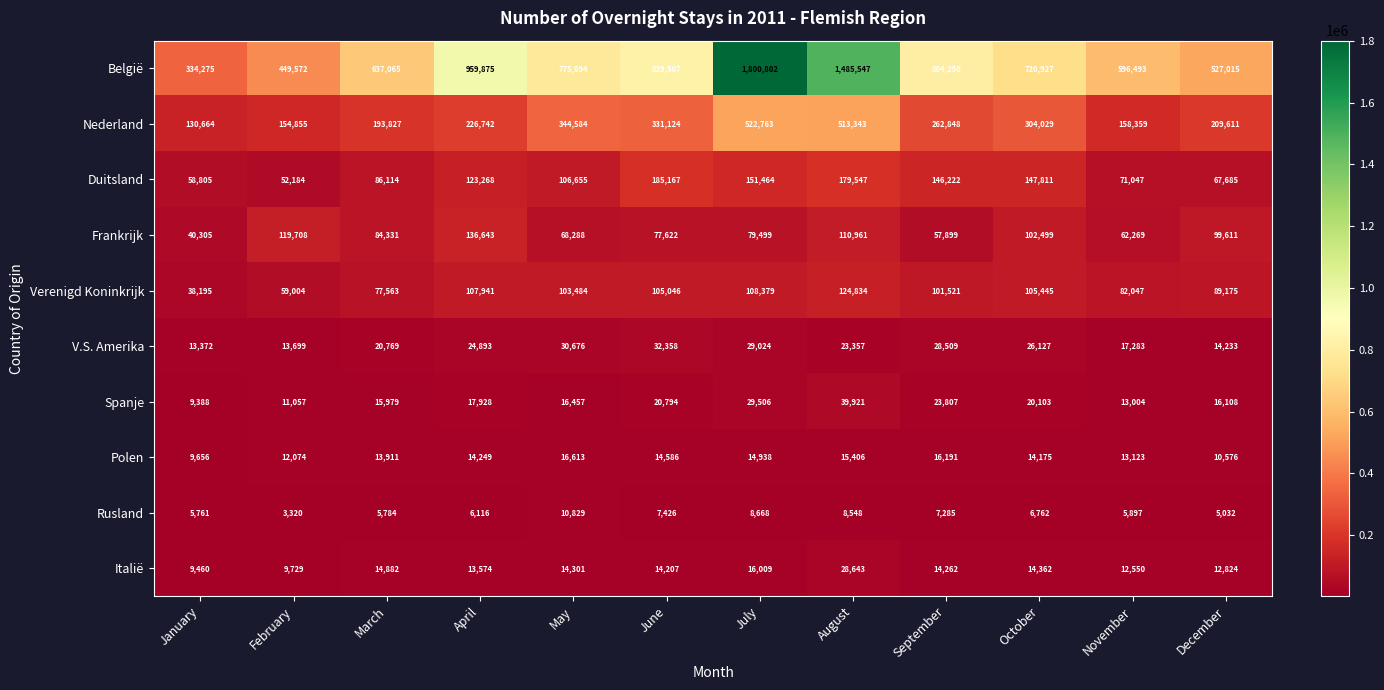

Read the Rusland value at August.

8548